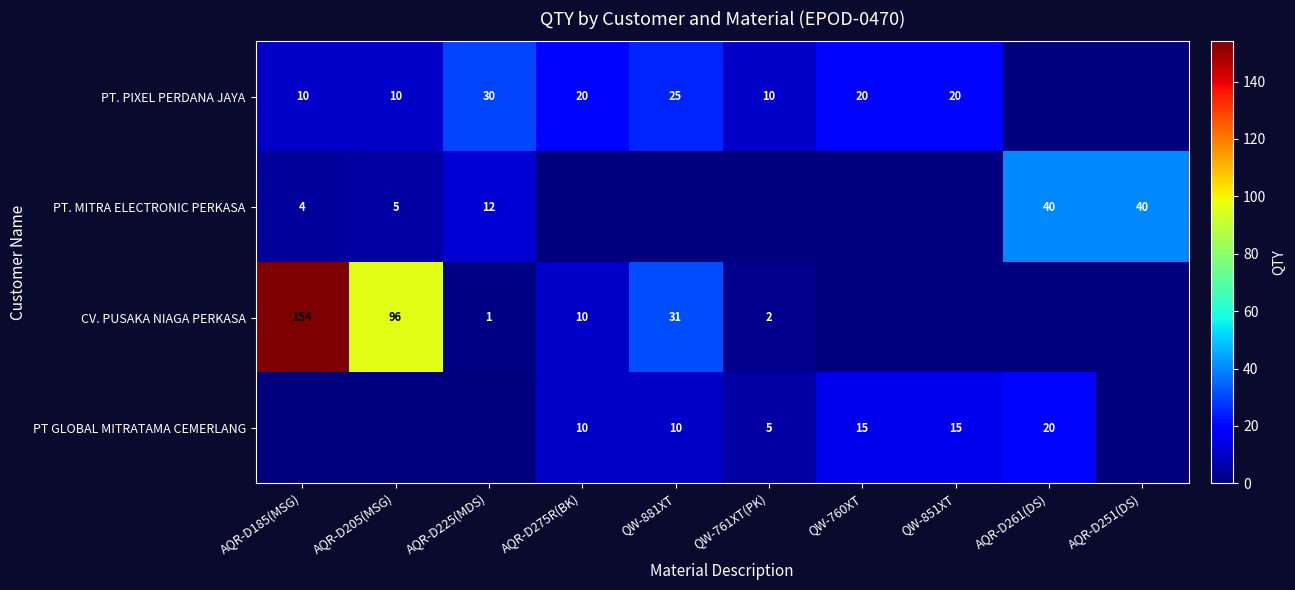

Between AQR-D185(MSG) and QW-760XT, which is larger?

QW-760XT